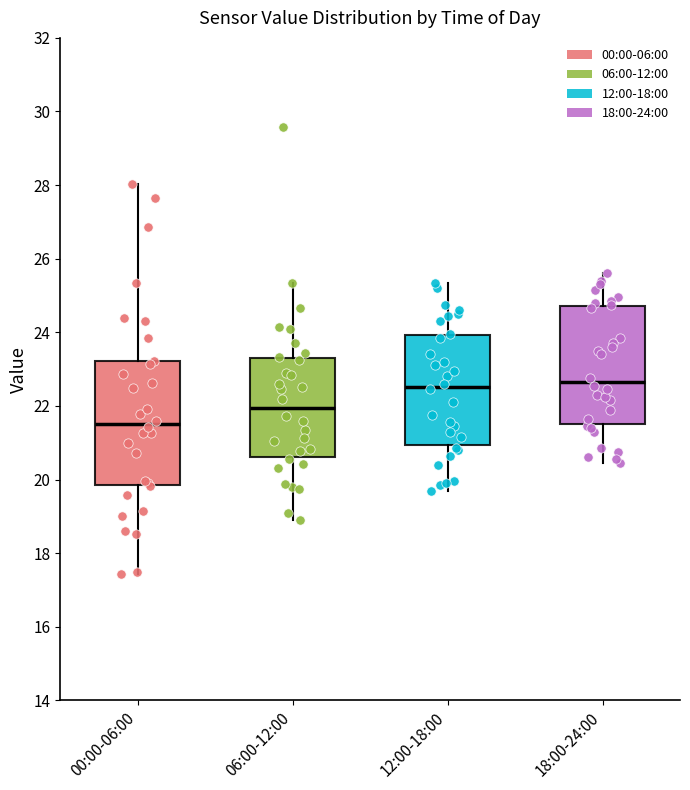

Reading left to right, transcribe this box plot: for each box, give where its median line is, the range the box spans, and where its two whiskers end, as read against the y-axis. The values are not printed on the chart, so give them approximately, as read against the axis.

00:00-06:00: median 21.6, box 19.8 to 23.2, whiskers 17.4 to 28.0
06:00-12:00: median 22.0, box 20.6 to 23.4, whiskers 19.0 to 25.4
12:00-18:00: median 22.6, box 21.0 to 24.0, whiskers 19.8 to 25.4
18:00-24:00: median 22.6, box 21.6 to 24.8, whiskers 20.4 to 25.6